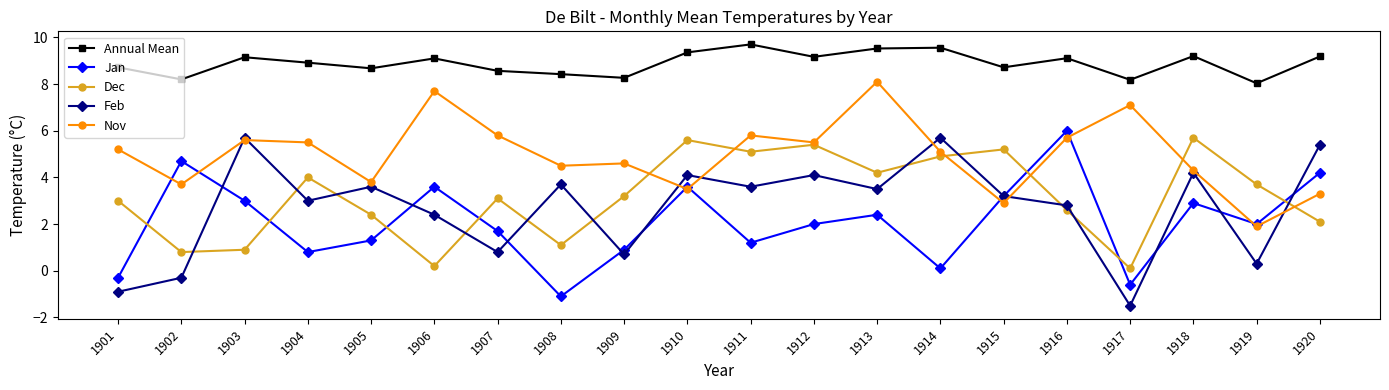

True or false: Jan has more than 1 points higher than both neighbors.

True